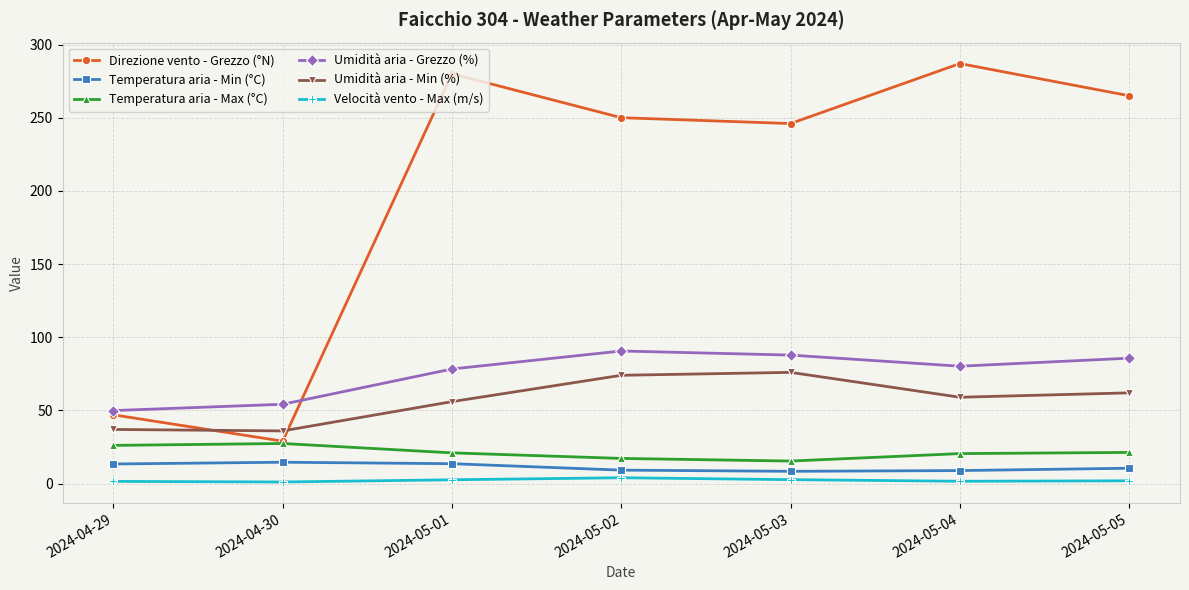

Does the chart display data point markers on the line(s)?

Yes